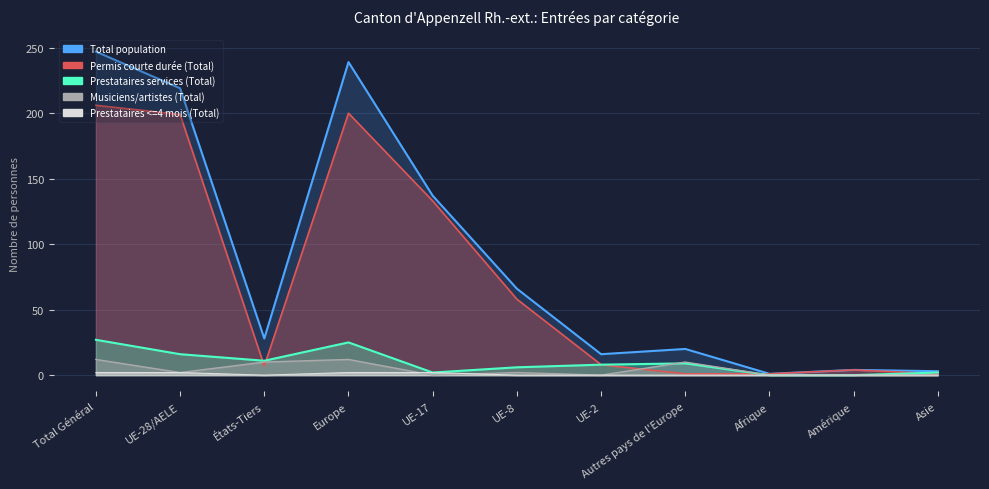

The Musiciens/artistes (Total) series shows 17 at Autres pays de l'Europe. True or false?

False